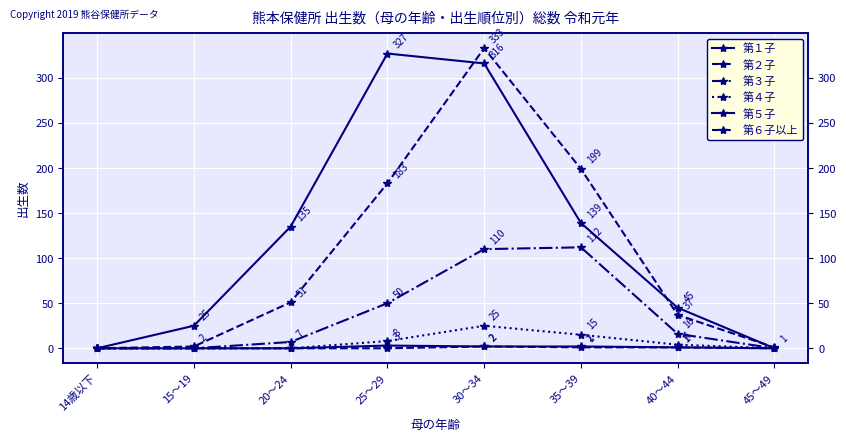

What is the total value across all series at 25～29?

571